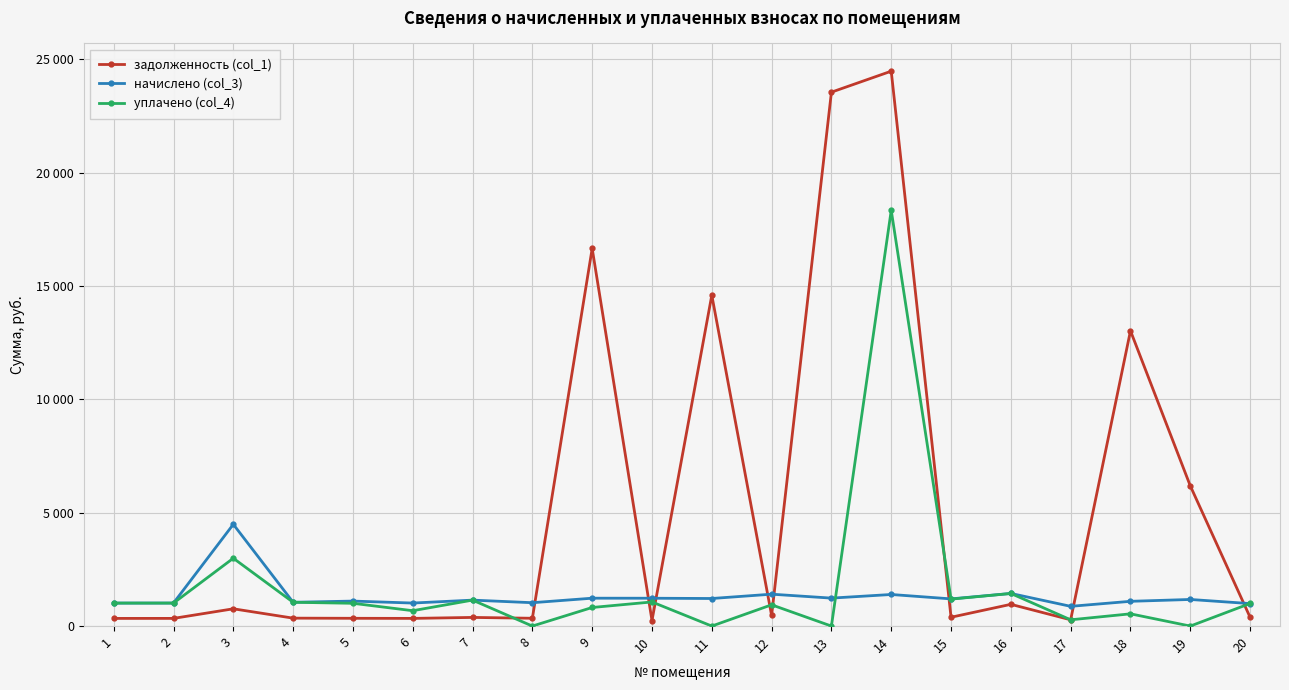

Where is the first local minimum for задолженность (col_1)?

6